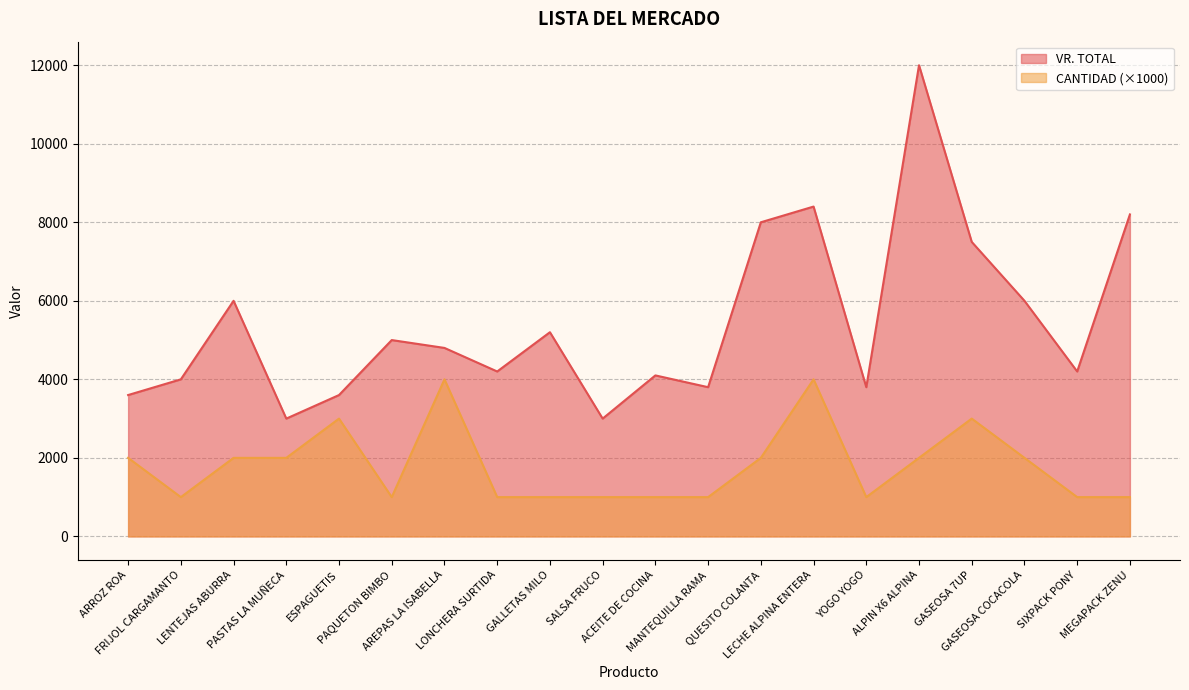

The VR. TOTAL series shows 1103 at AREPAS LA ISABELLA. True or false?

False